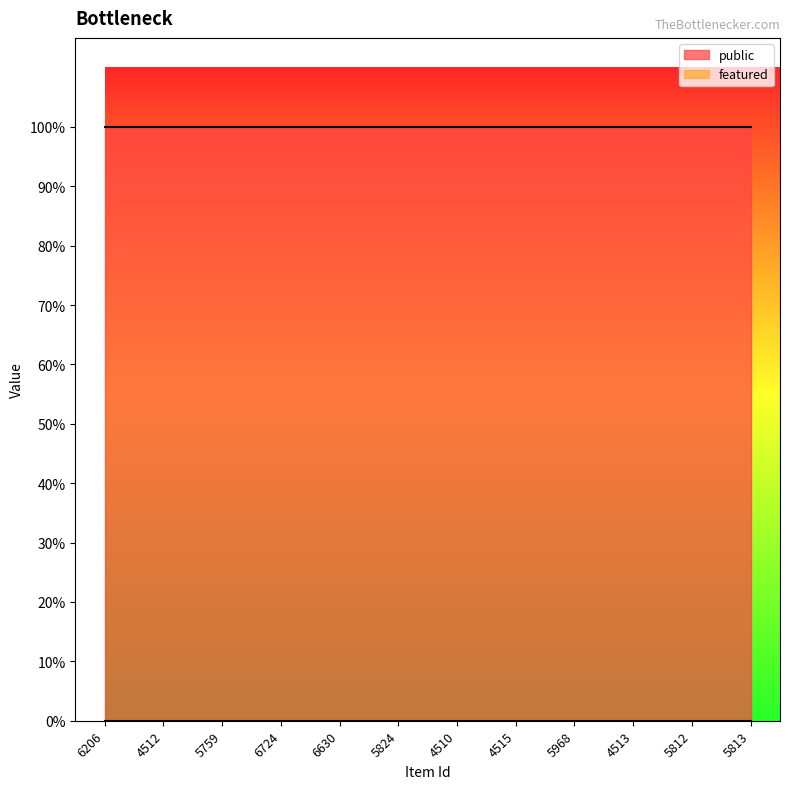

True or false: featured and public intersect in this chart.

False